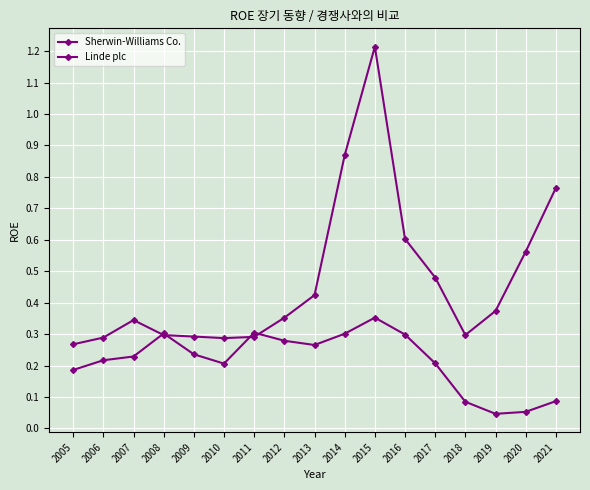

Is the value of Sherwin-Williams Co. at 2009 greater than the value of Linde plc at 2021?

Yes